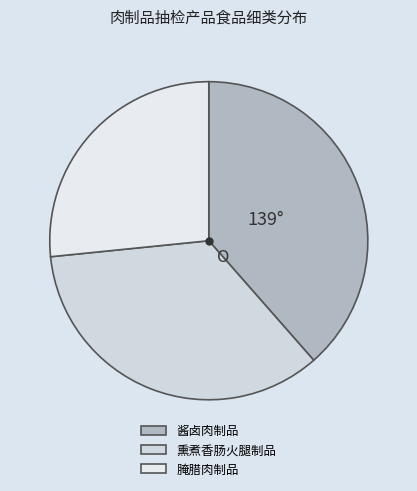

Which category has the smallest portion of the pie?

腌腊肉制品